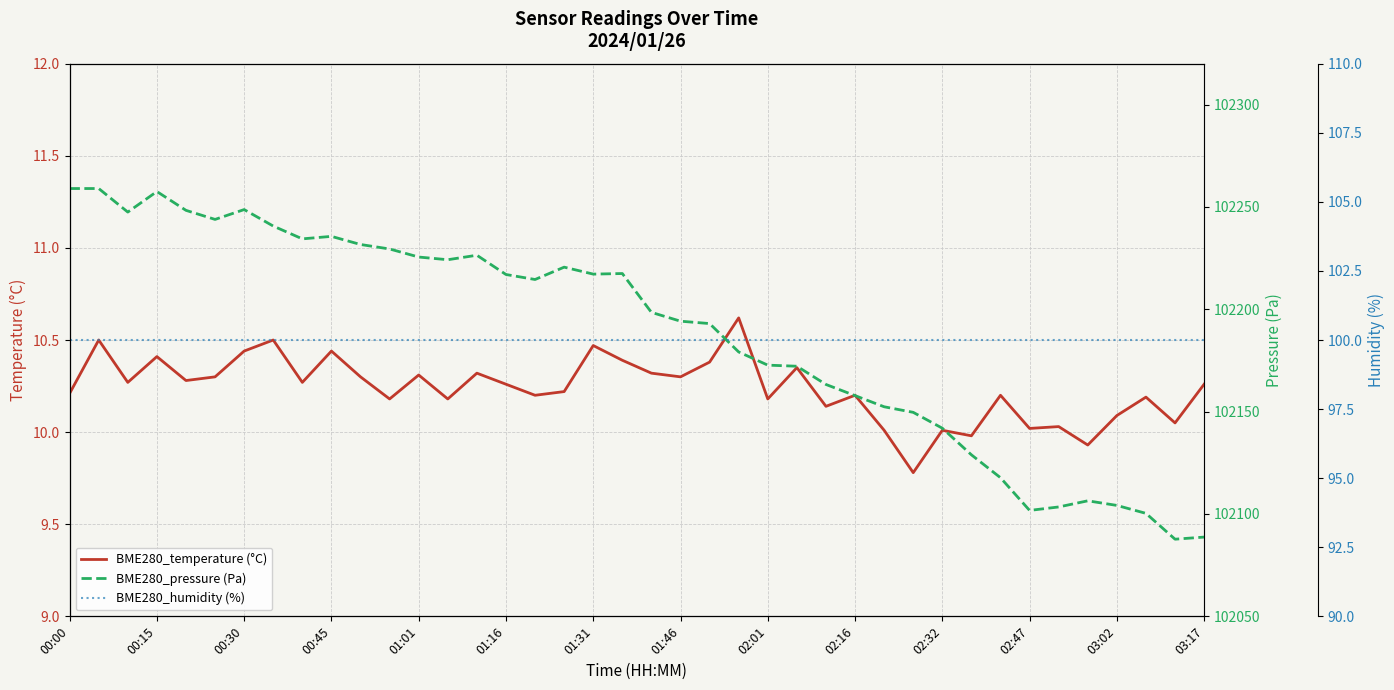

Is this an area chart (filled region under the line)?

No